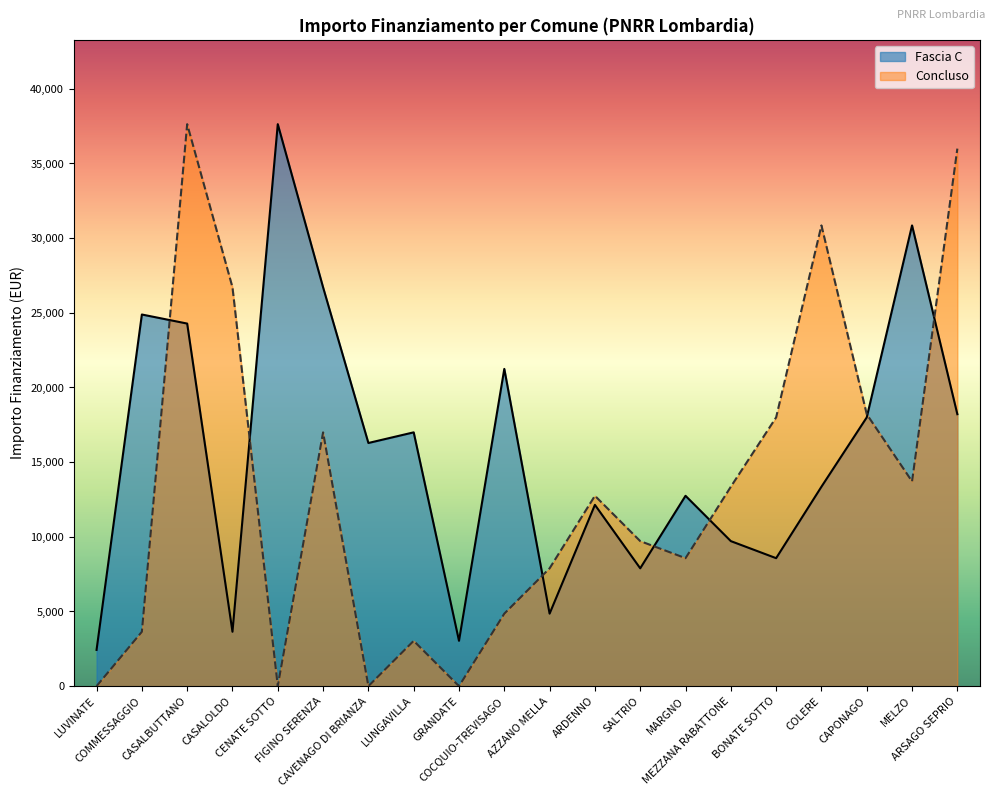

True or false: Fascia C has more than 1 points higher than both neighbors.

True